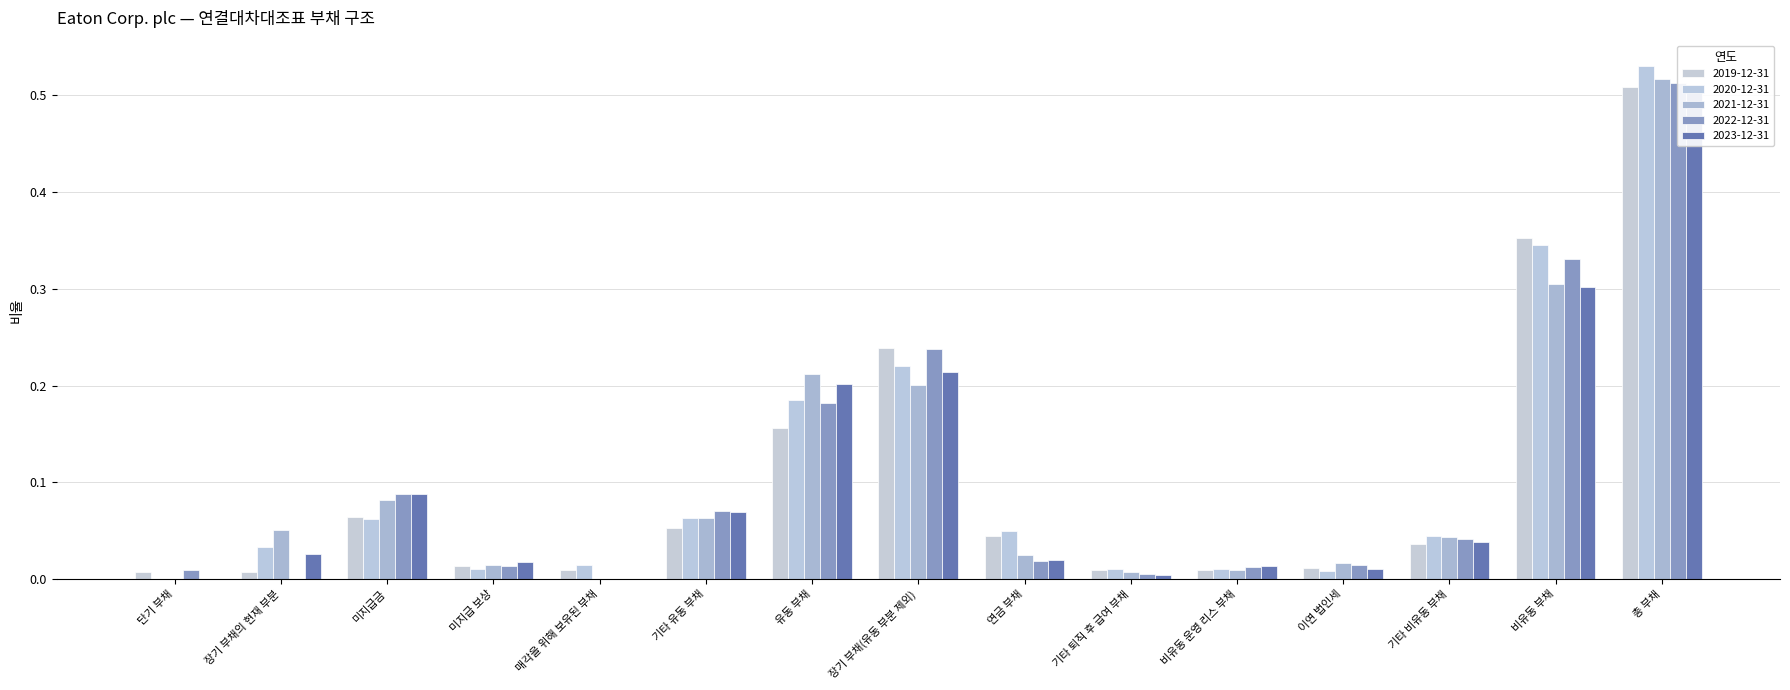

What is the label of the 8th bar from the left?

장기 부채(유동 부분 제외)